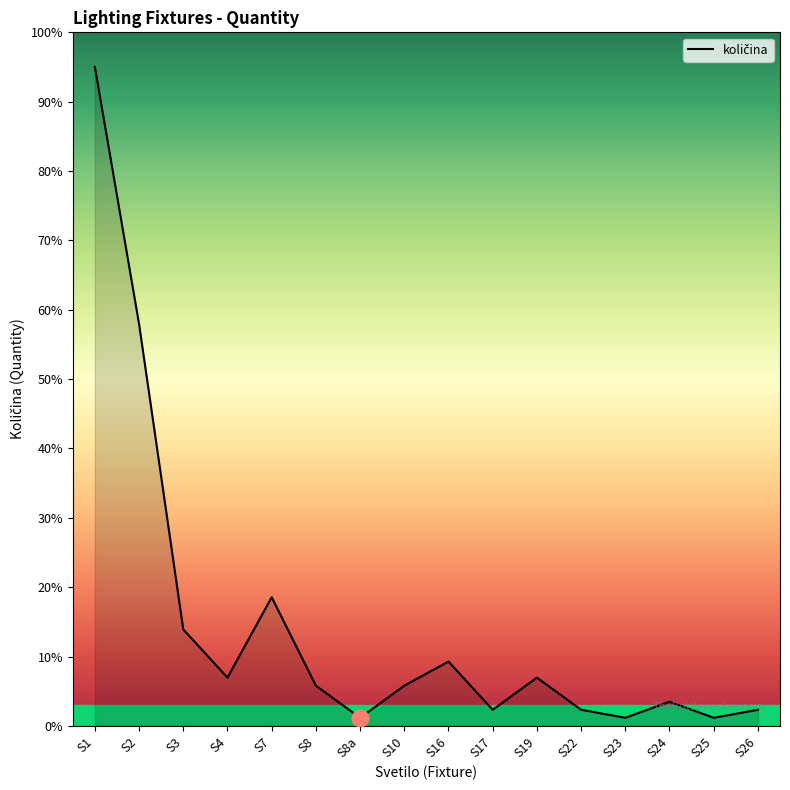

Reading left to right, what are all the values shown in this chart?

95.0	57.9	13.9	7.0	18.5	5.8	1.2	5.8	9.3	2.3	7.0	2.3	1.2	3.5	1.2	2.3